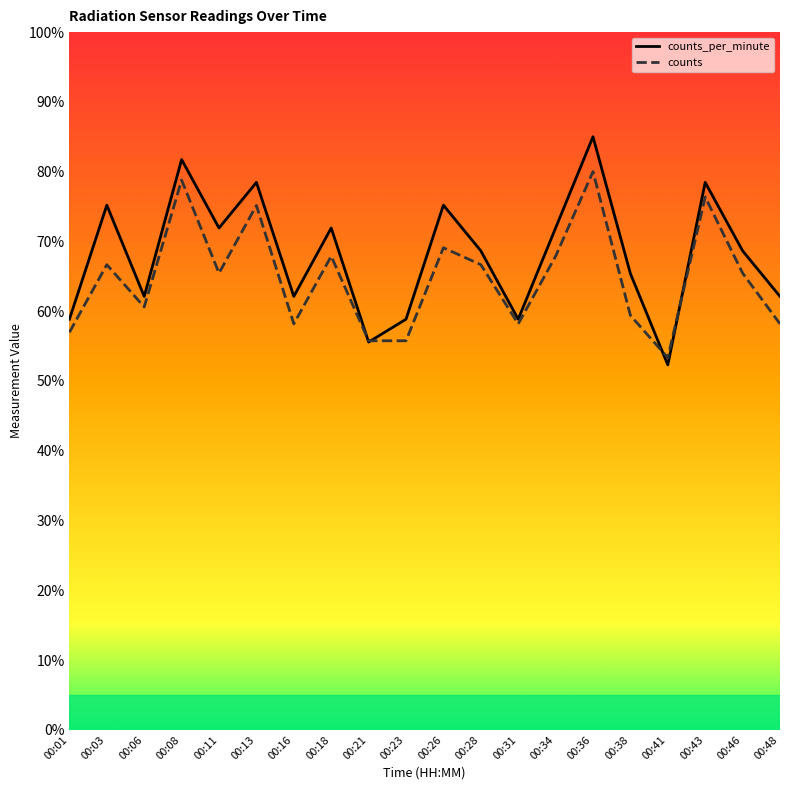

The value of counts at 00:46 is 22.8. True or false?

False